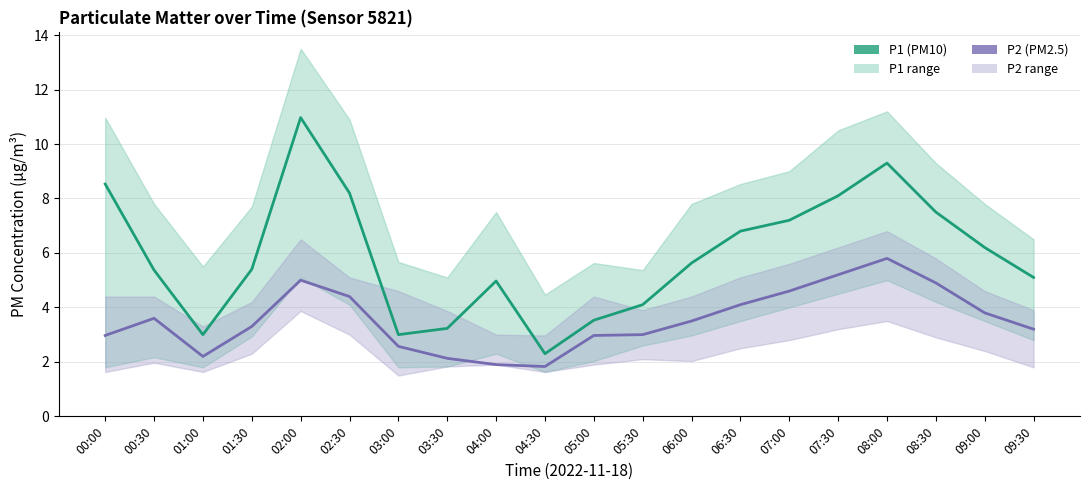

Which series has the widest spread of values?

P1